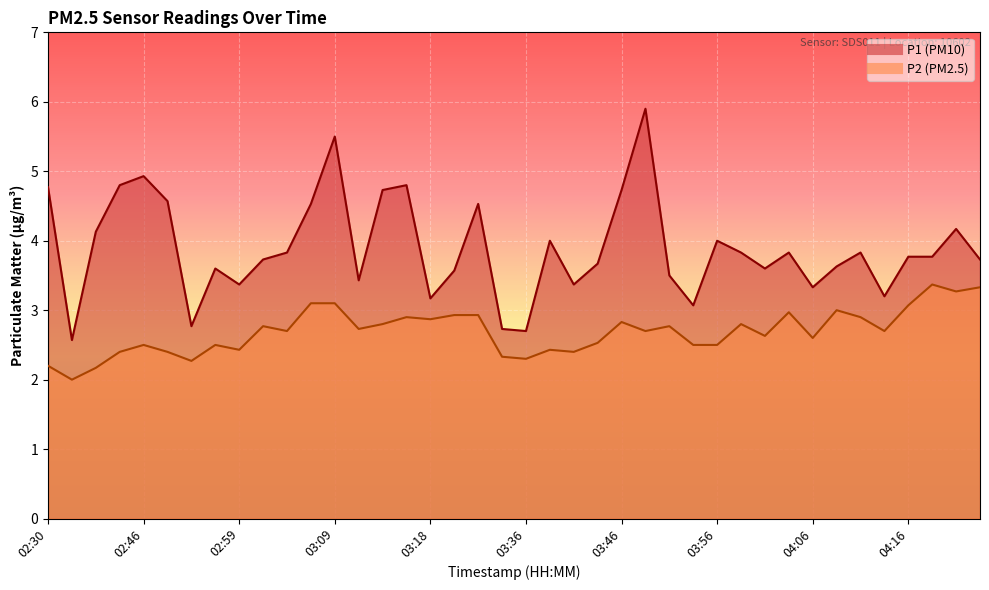

The value of P2 at 03:56 is 1.7. True or false?

False